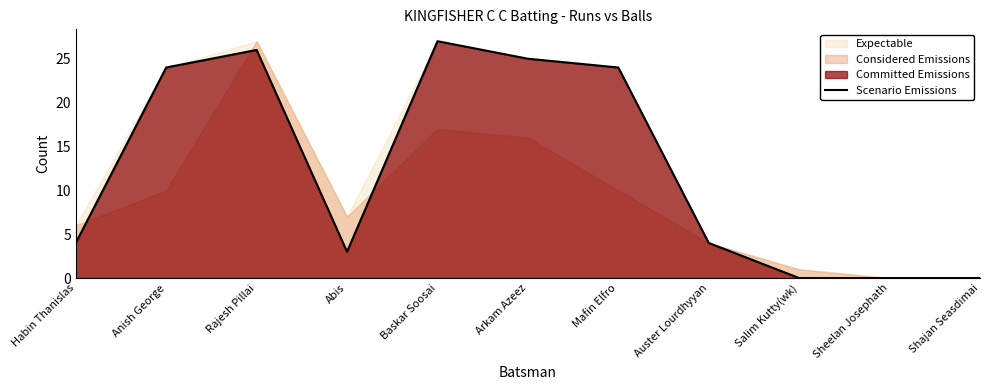

Reading right to left, what are all the values shown in this chart?

Shajan Seasdimai=0	Sheelan Josephath=0	Salim Kutty(wk)=0	Auster Lourdhyyan=4	Mafin Elfro=24	Arkam Azeez=25	Baskar Soosai=27	Abis=3	Rajesh Pillai=26	Anish George=24	Habin Thanislas=4